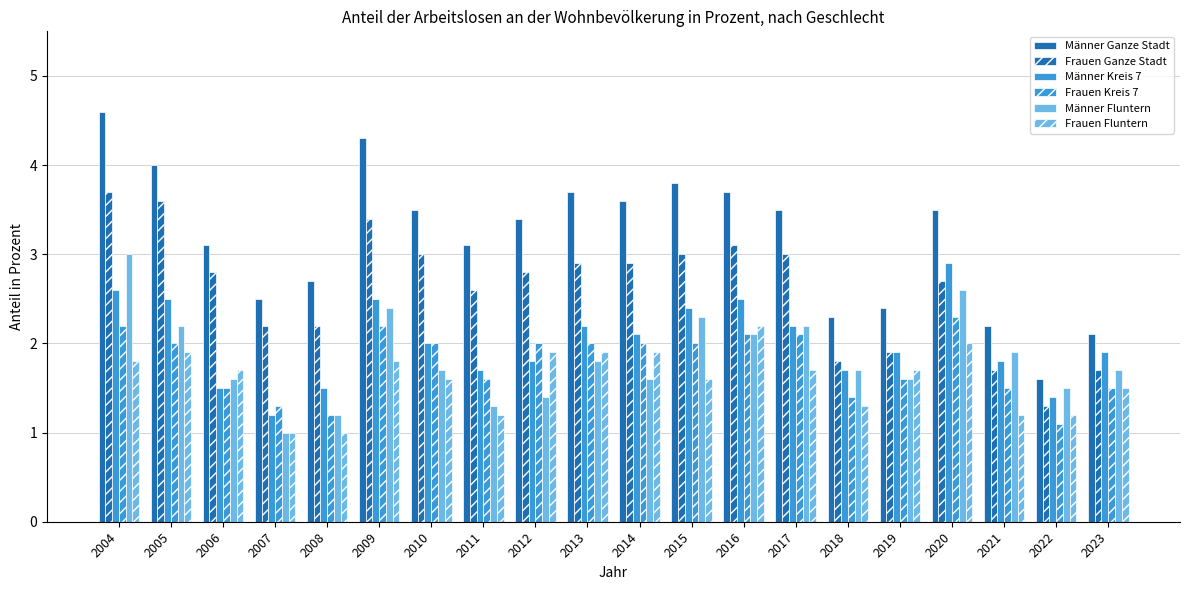

What is the total value across all series at 2023?

10.4